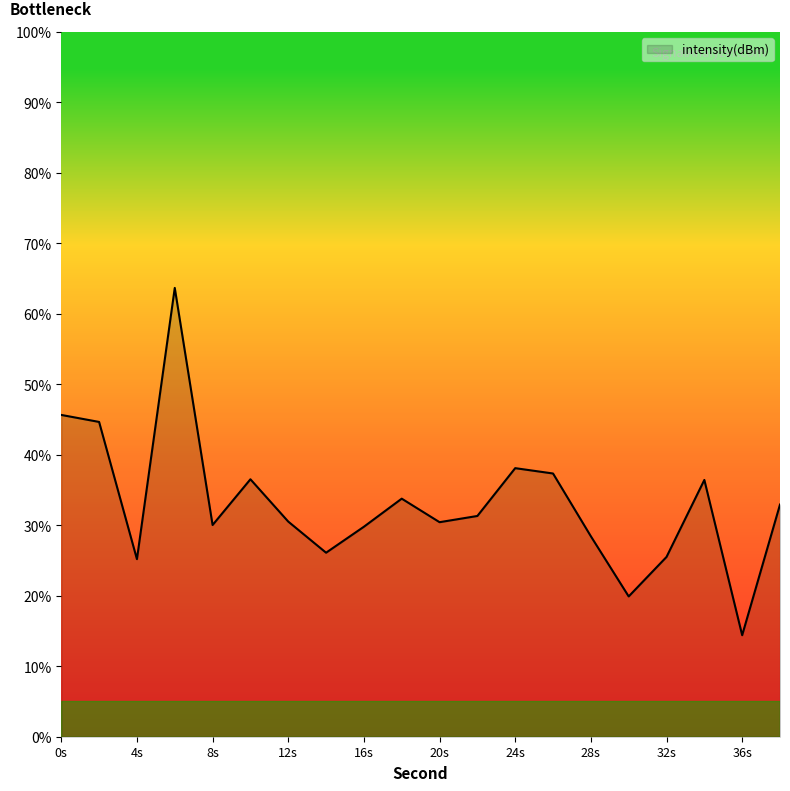

What is the greatest value displayed?

63.7